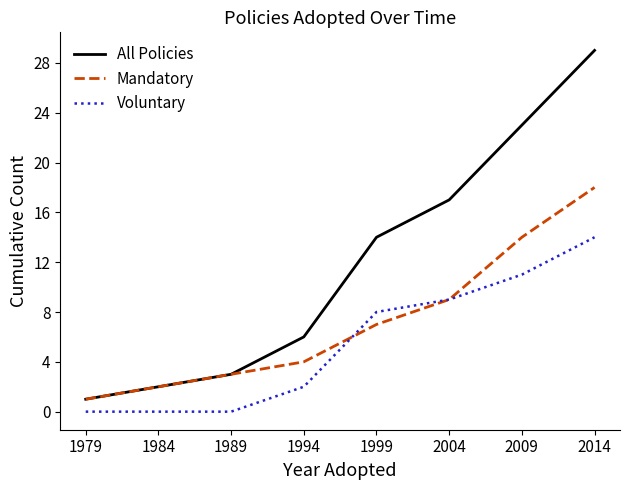

At which label does All Policies reach its minimum?

1979